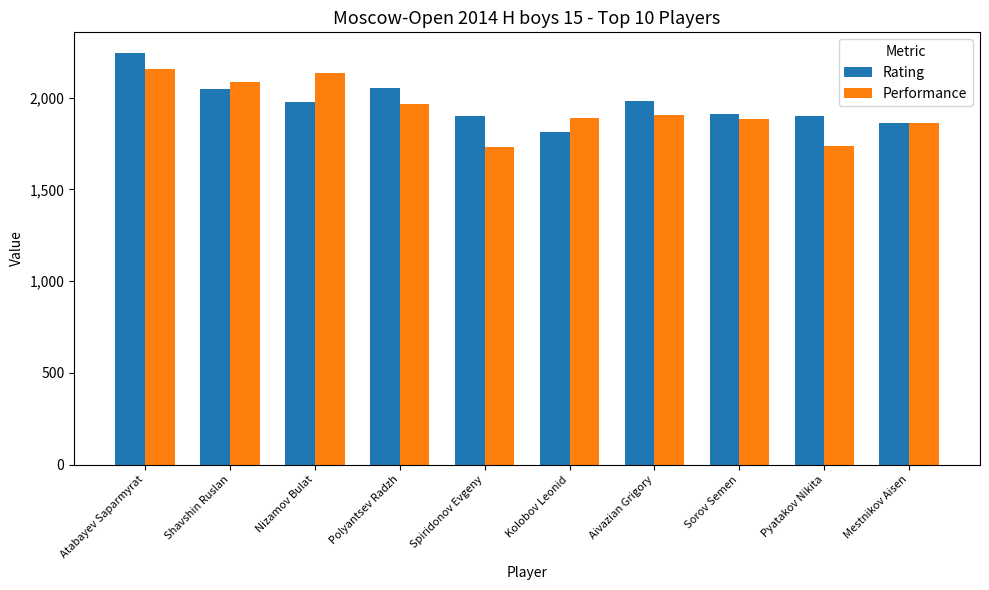

Is it true that Rating equals 3352 at Spiridonov Evgeny?

False